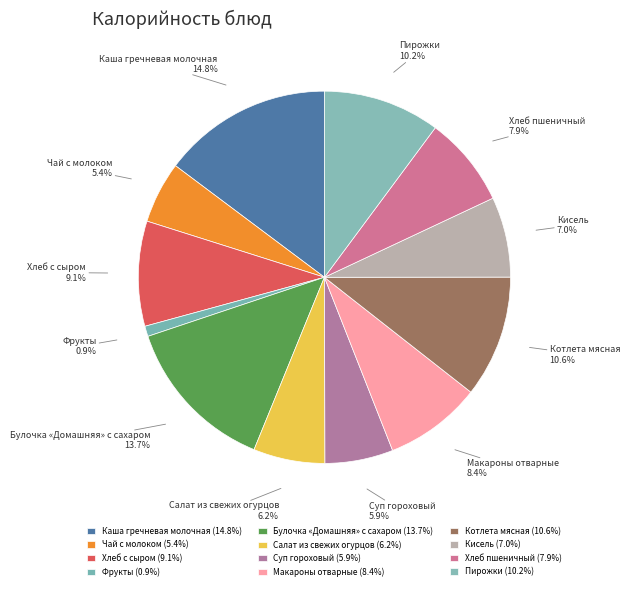

To the nearest percent, what percentage of the pie is Булочка «Домашняя» с сахаром?

14%